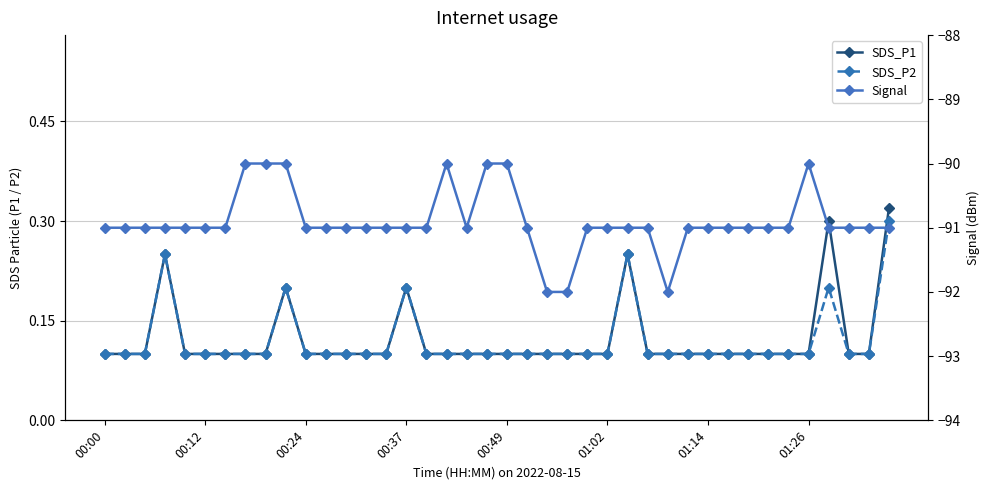

At which category is the sum across all series the highest?

9